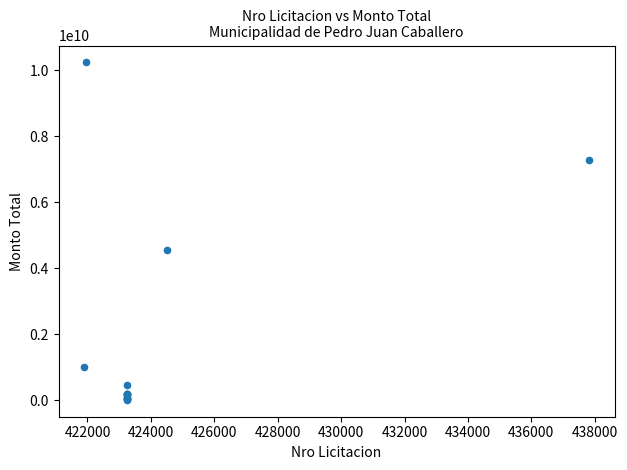

What Y value in the scatter plot is closest to 5125428609?

4546773000